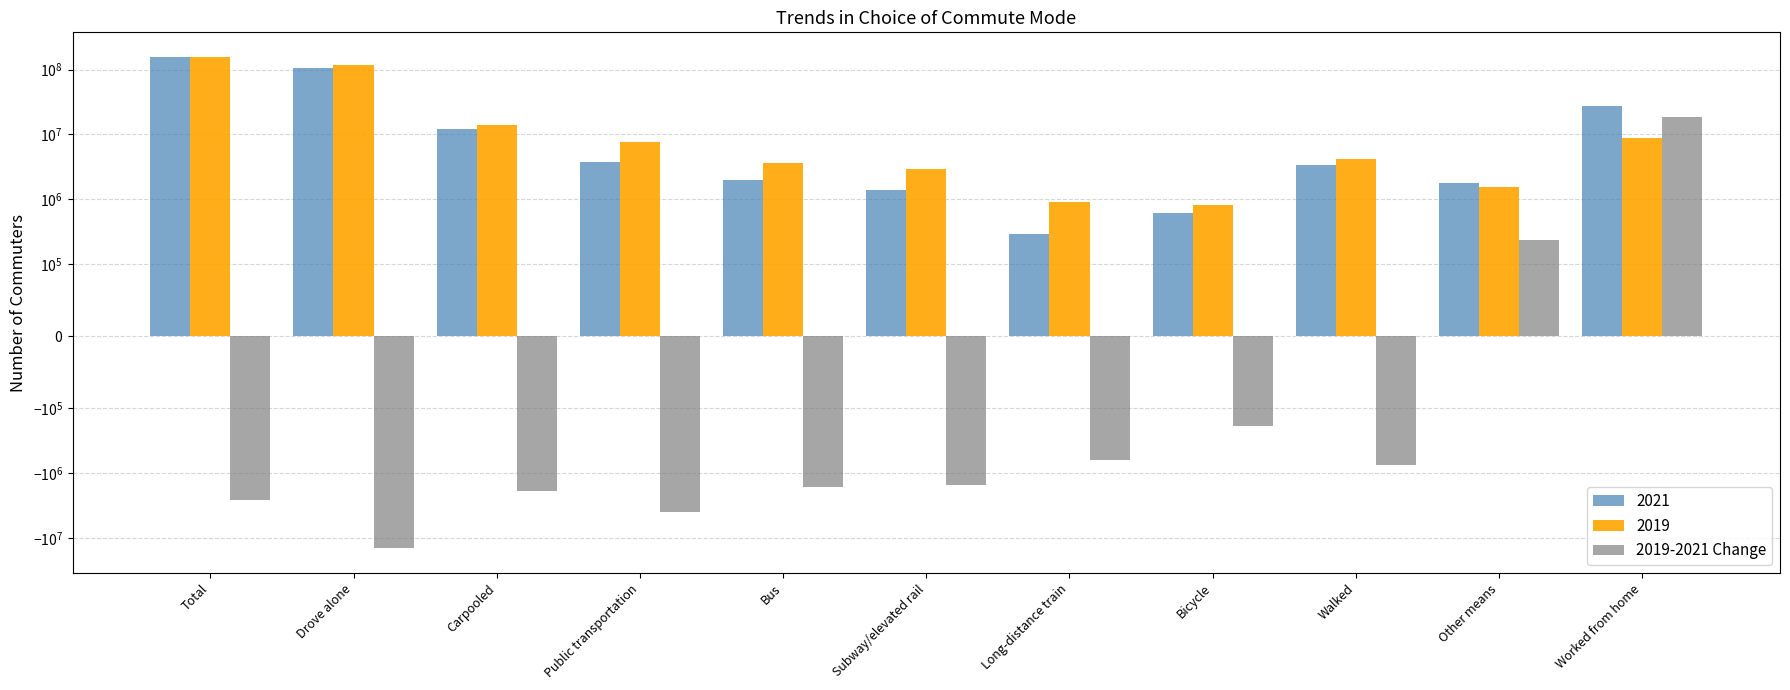

List the labels in order of value, smallest first.

Drove alone, Public transportation, Total, Carpooled, Bus, Subway/elevated rail, Walked, Long-distance train, Bicycle, Other means, Worked from home